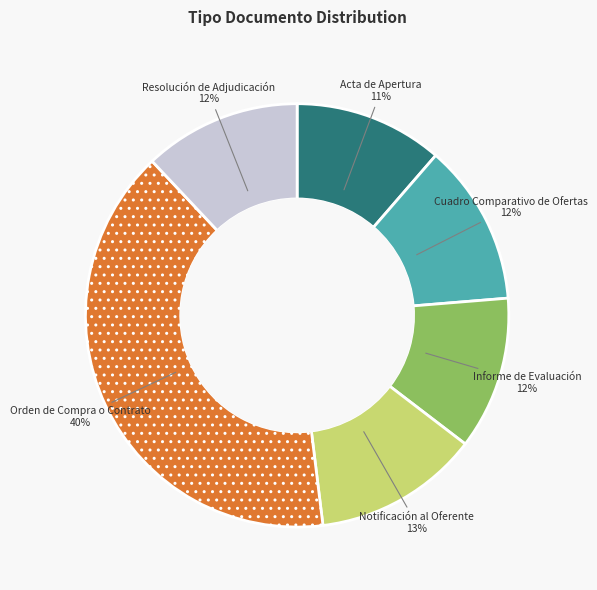

Is it true that Resolución de Adjudicación is 1% of the pie?

False